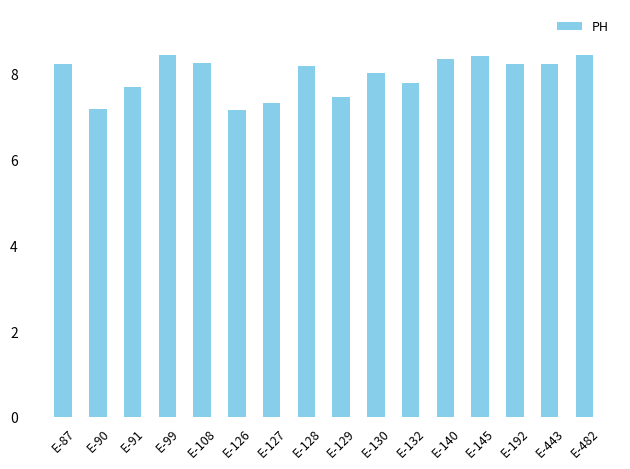

Read the value at E-192.

8.2